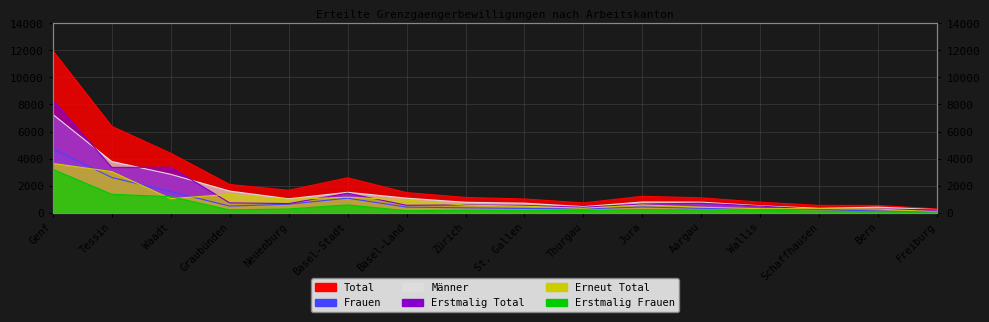

Where is Total nearest to the value 6127?

Tessin